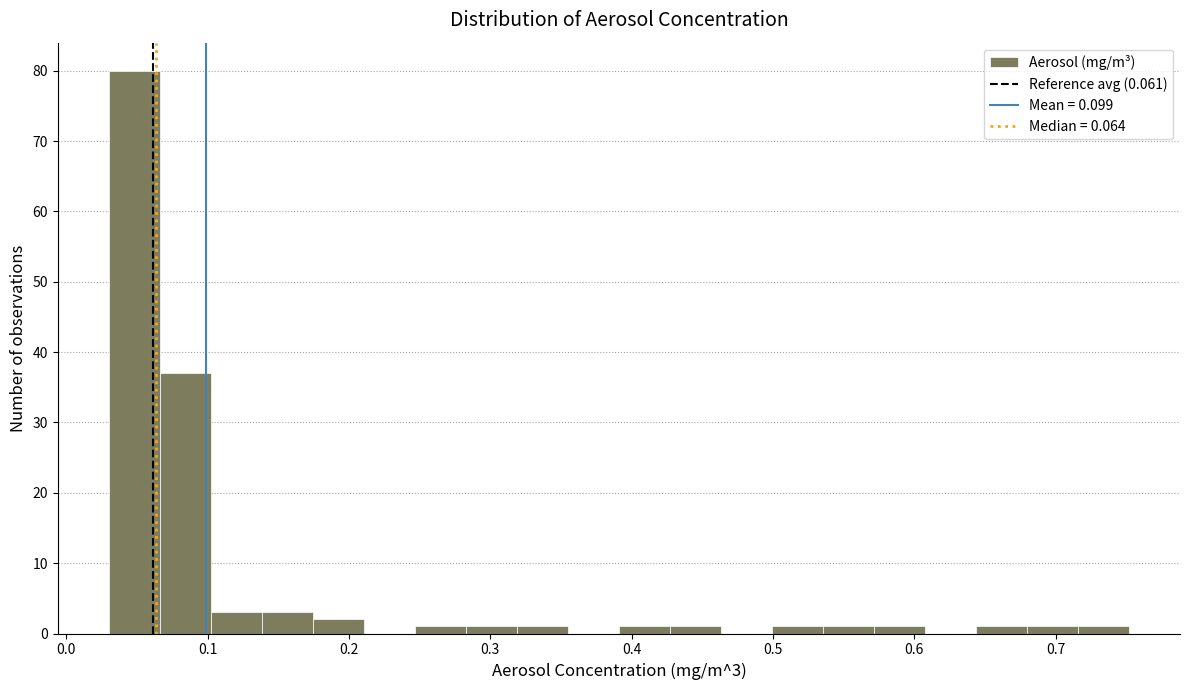

Read against the x-axis, roughly where is the centre of the tallest bar?

0.05